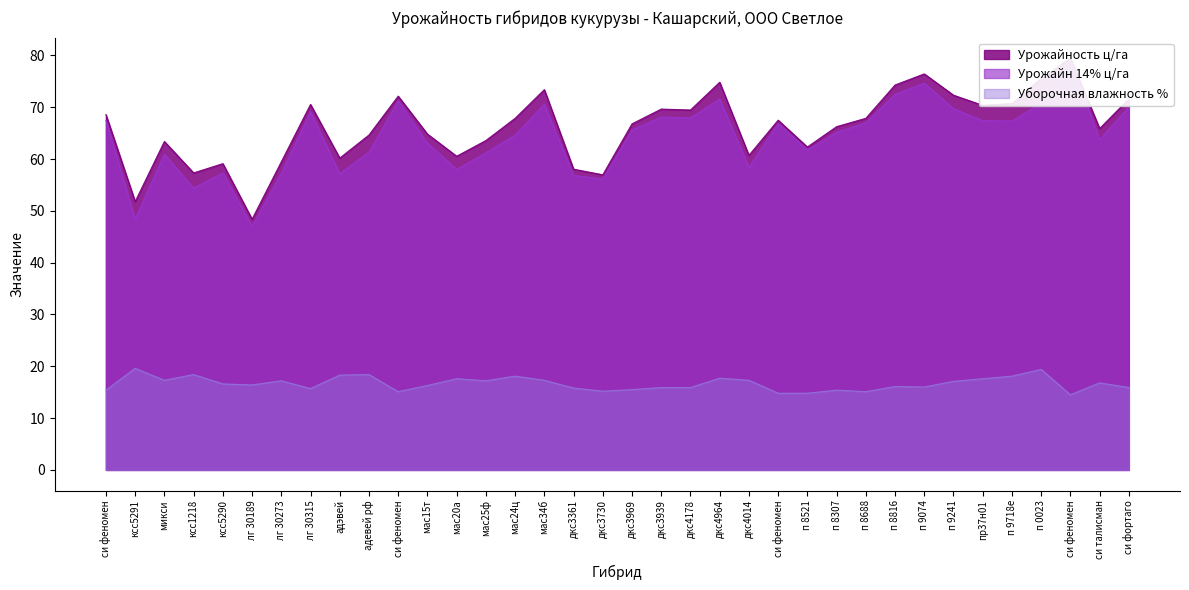

At which label does Урожайность ц/га reach its peak?

си феномен